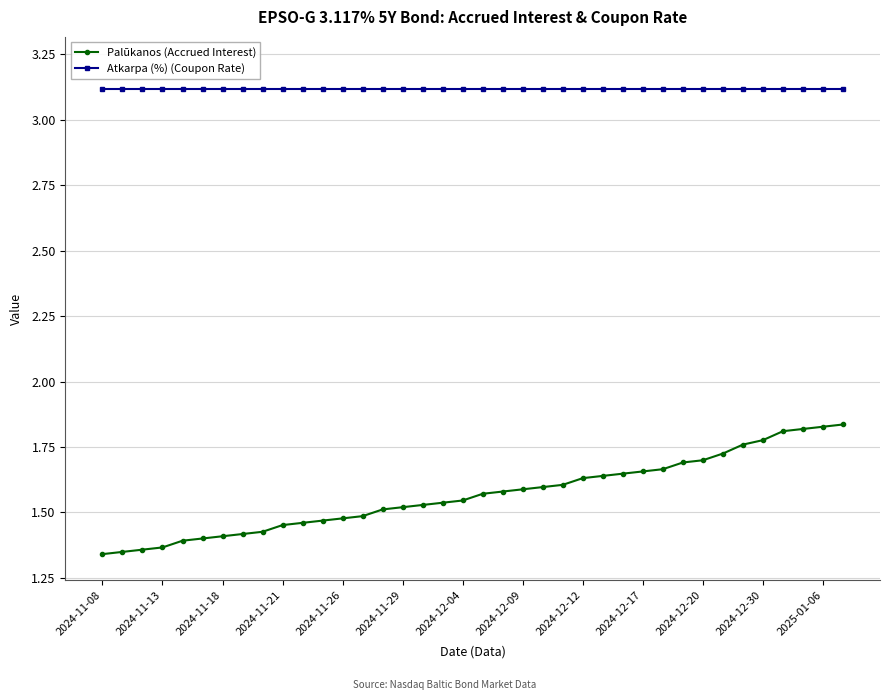

Rank the series by their average value, from highest to lowest.

Atkarpa (%) (Coupon Rate), Palūkanos (Accrued Interest)